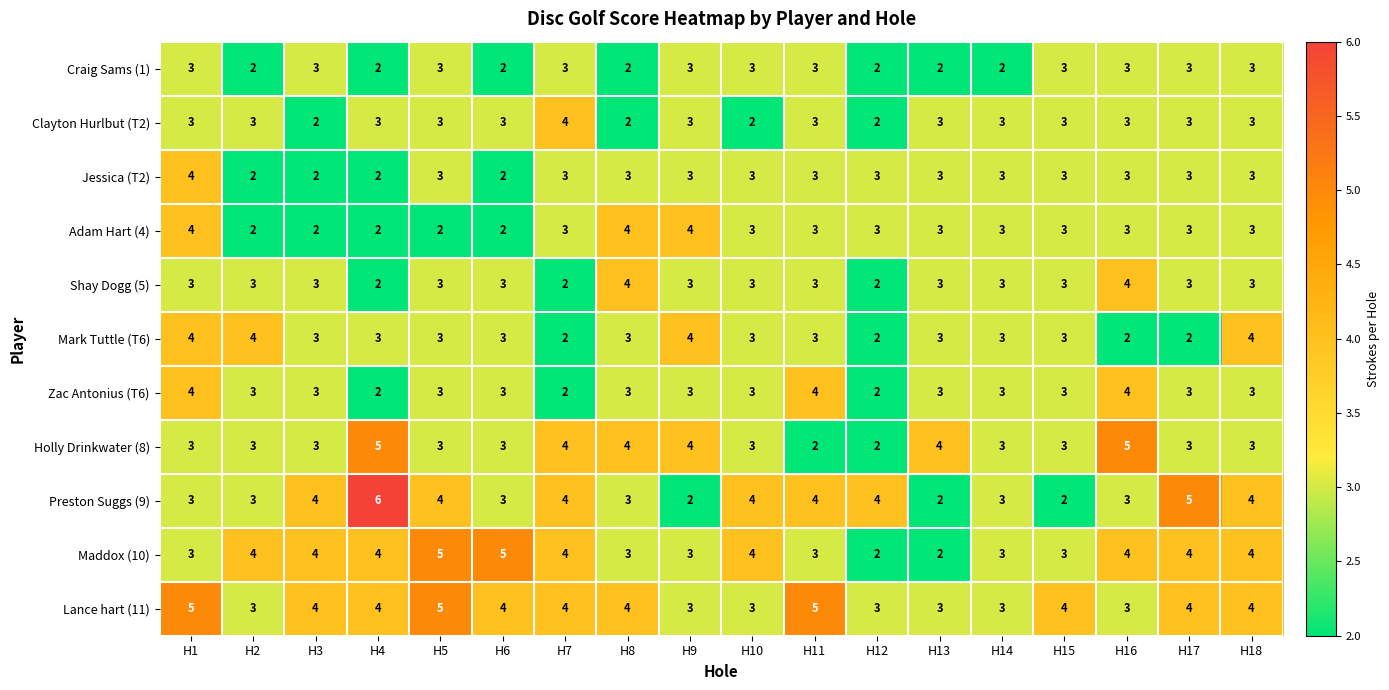

The Maddox (10) series shows 2 at H7. True or false?

False